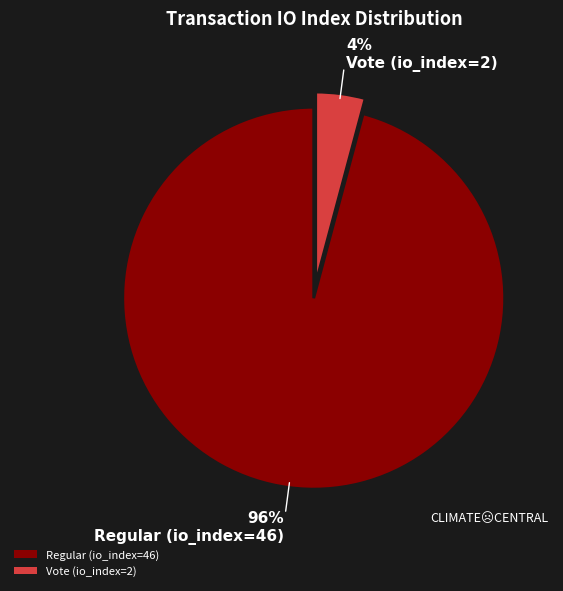

What is the largest slice in the pie chart?

Regular (io_index=46)